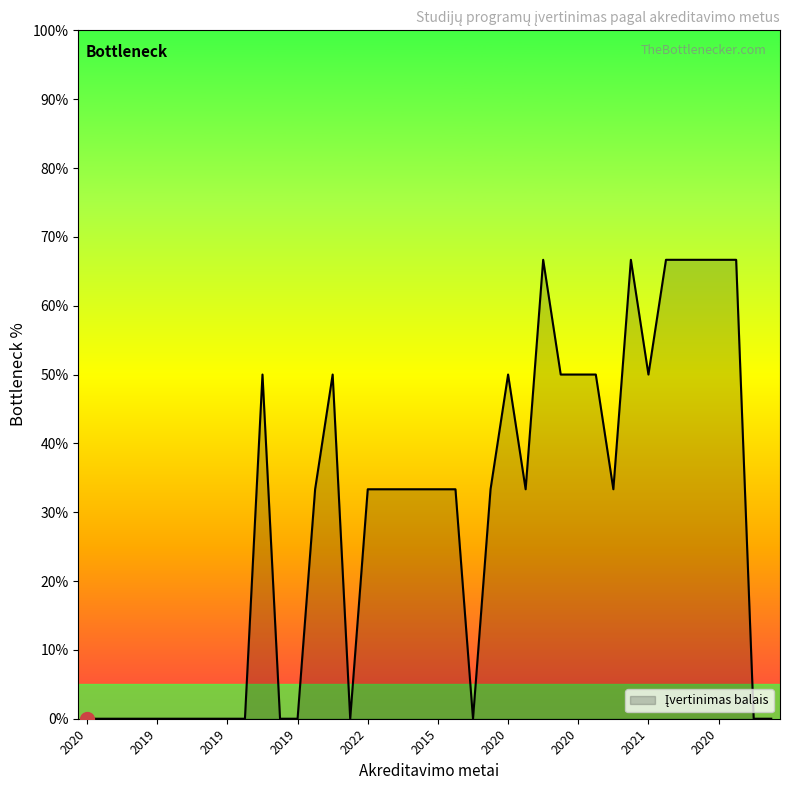

What is the greatest value displayed?

66.7